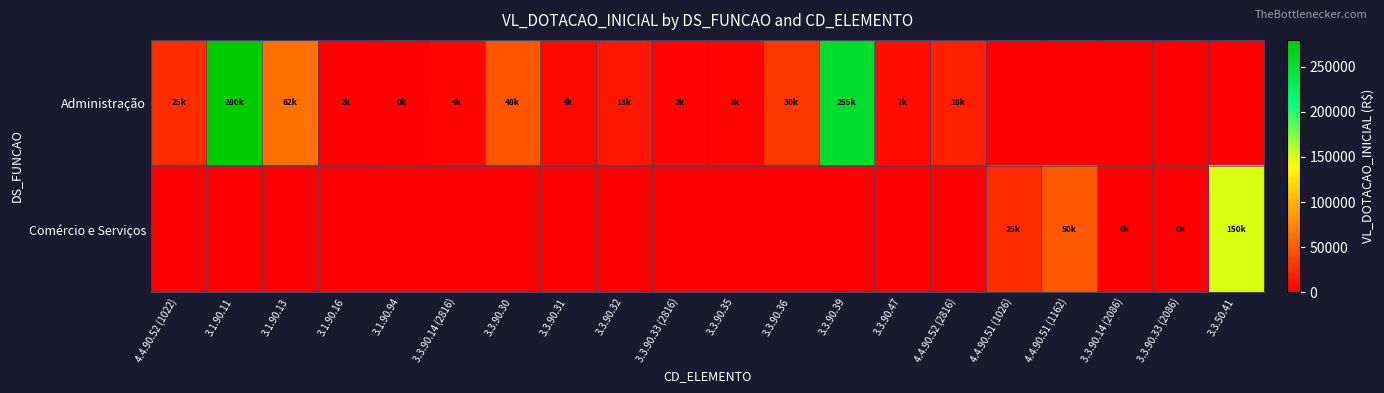

Reading left to right, what are all the values shown in this chart?

Administração: 4.4.90.52 (1022)=25000	3.1.90.11=280000	3.1.90.13=62000	3.1.90.16=1500	3.1.90.94=500	3.3.90.14 (2816)=4000	3.3.90.30=48000	3.3.90.31=4500	3.3.90.32=12600	3.3.90.33 (2816)=2500	3.3.90.35=3400	3.3.90.36=30000	3.3.90.39=255000	3.3.90.47=7000	4.4.90.52 (2816)=18000	4.4.90.51 (1026)=0	4.4.90.51 (1162)=0	3.3.90.14 (2086)=0	3.3.90.33 (2086)=0	3.3.50.41=0
Comércio e Serviços: 4.4.90.52 (1022)=0	3.1.90.11=0	3.1.90.13=0	3.1.90.16=0	3.1.90.94=0	3.3.90.14 (2816)=0	3.3.90.30=0	3.3.90.31=0	3.3.90.32=0	3.3.90.33 (2816)=0	3.3.90.35=0	3.3.90.36=0	3.3.90.39=0	3.3.90.47=0	4.4.90.52 (2816)=0	4.4.90.51 (1026)=25000	4.4.90.51 (1162)=50000	3.3.90.14 (2086)=500	3.3.90.33 (2086)=500	3.3.50.41=150000